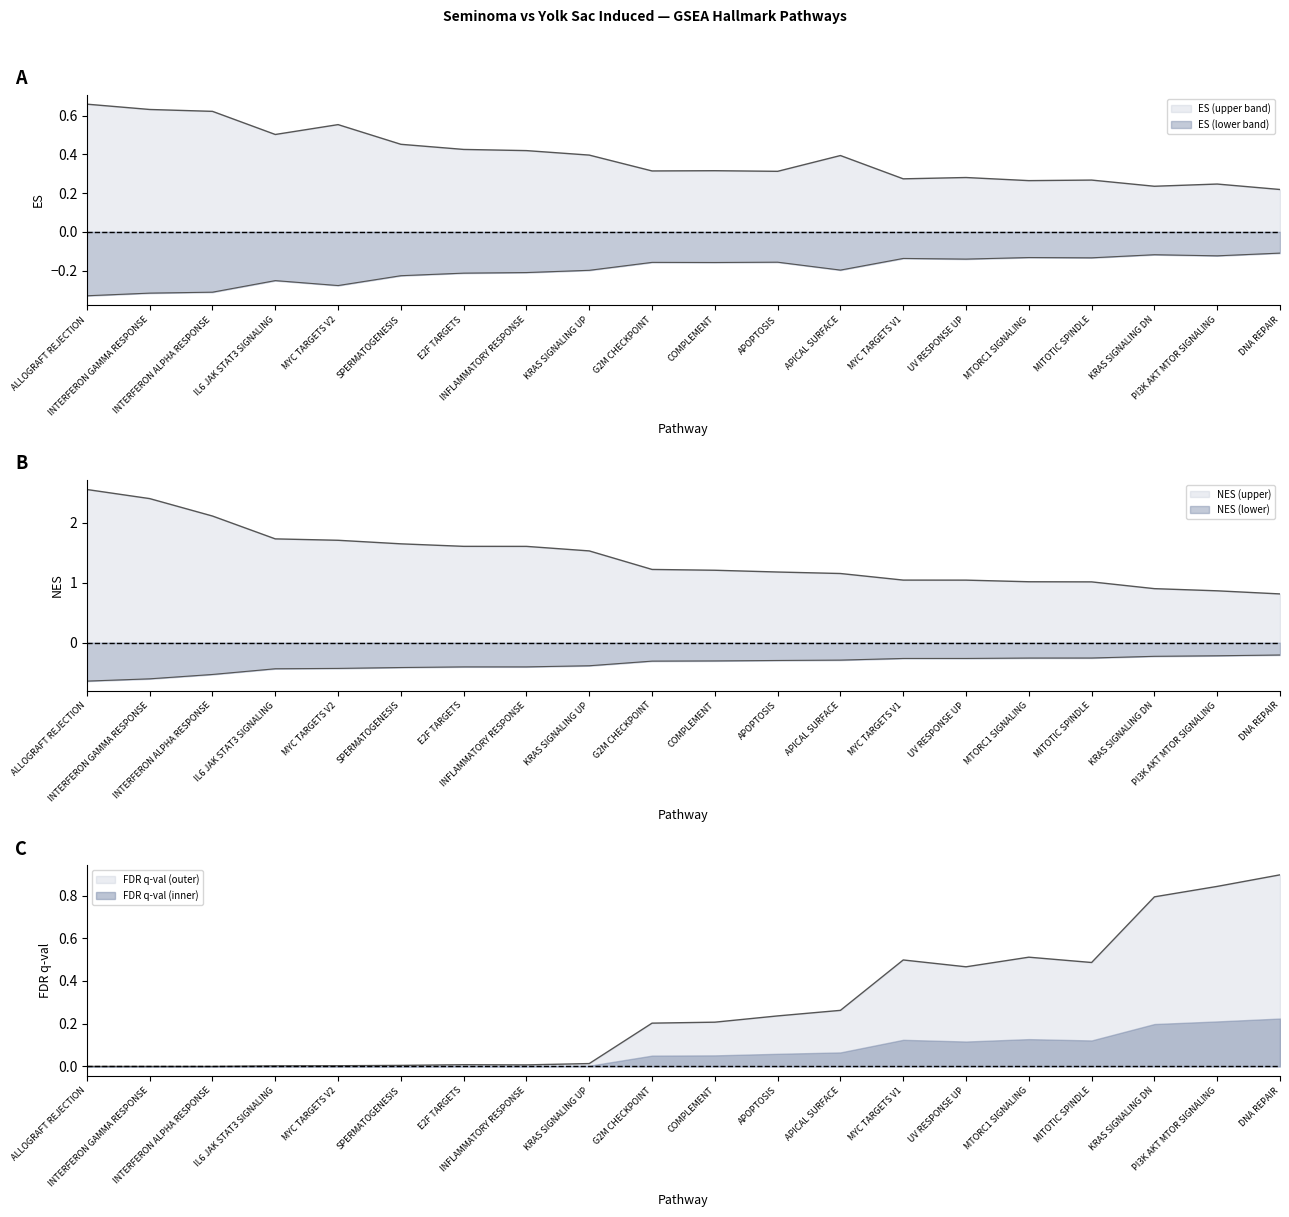

Reading left to right, transcribe all the data shown in this chart.

ES: 0.7	0.6	0.6	0.5	0.6	0.5	0.4	0.4	0.4	0.3	0.3	0.3	0.4	0.3	0.3	0.3	0.3	0.2	0.2	0.2
NES: 2.5	2.4	2.1	1.7	1.7	1.6	1.6	1.6	1.5	1.2	1.2	1.2	1.2	1.0	1.0	1.0	1.0	0.9	0.9	0.8
FDR q-val: 0.0	0.0	0.0	0.0	0.0	0.0	0.0	0.0	0.0	0.2	0.2	0.2	0.3	0.5	0.5	0.5	0.5	0.8	0.8	0.9